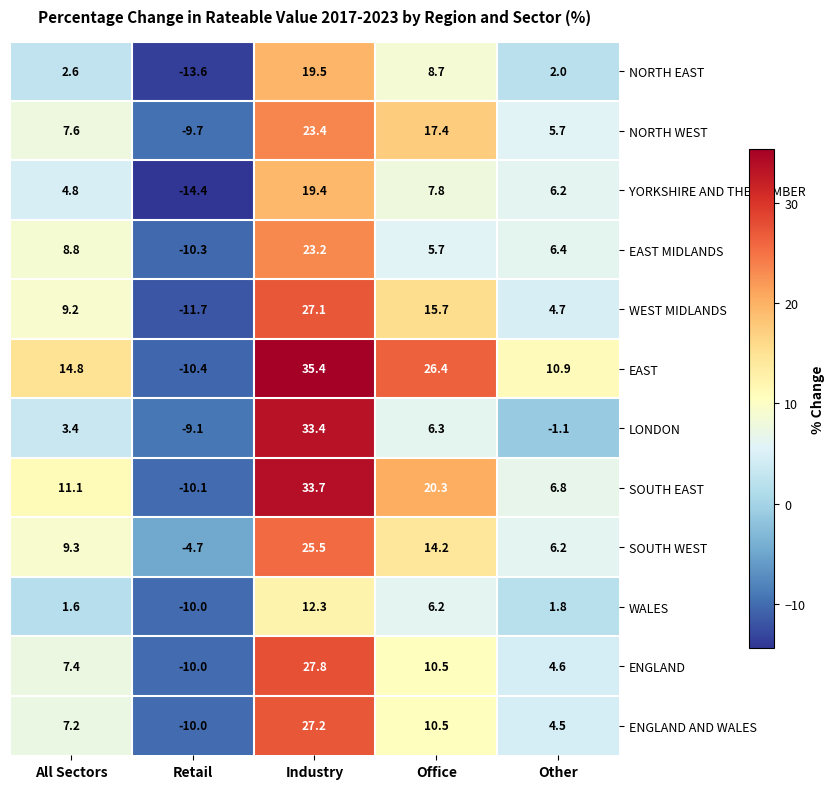

What is the total value across all series at Retail?

-124.0